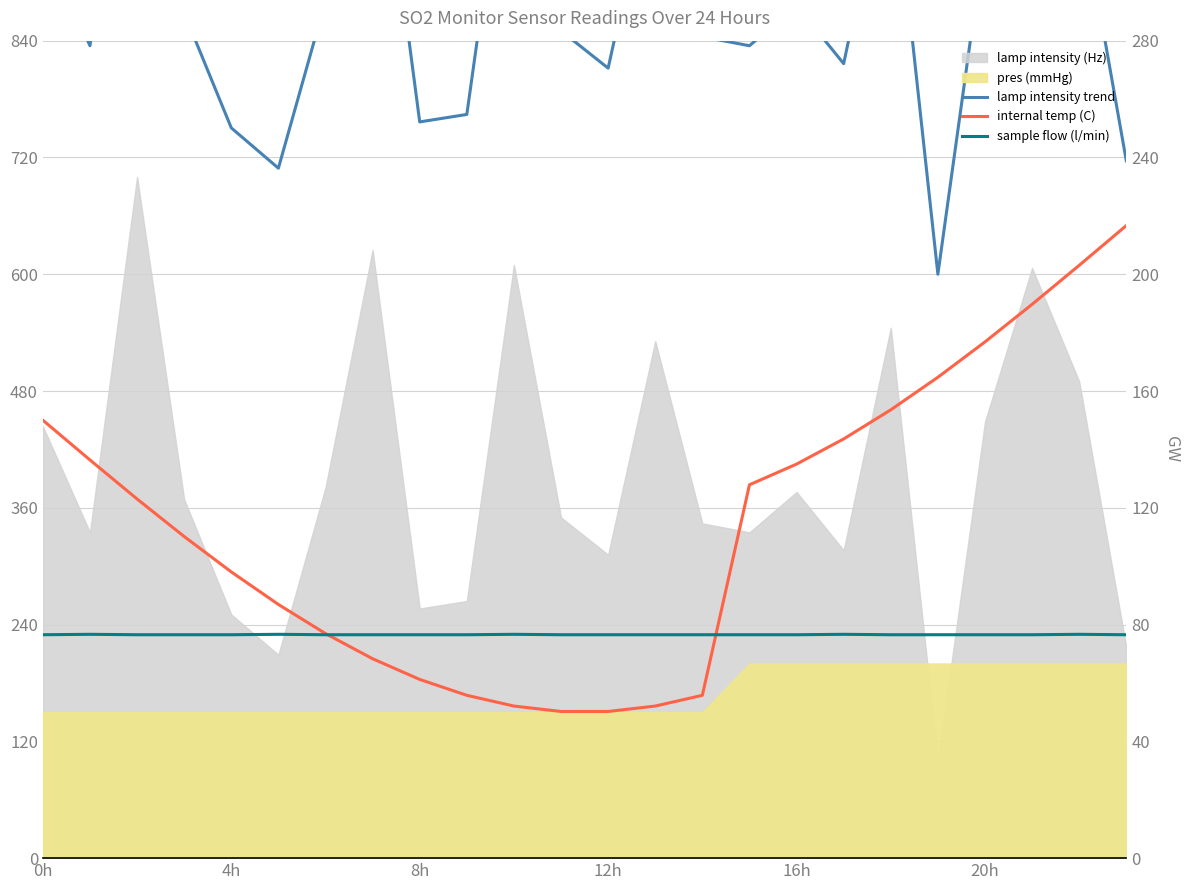

At which category is the sum across all series the highest?

21